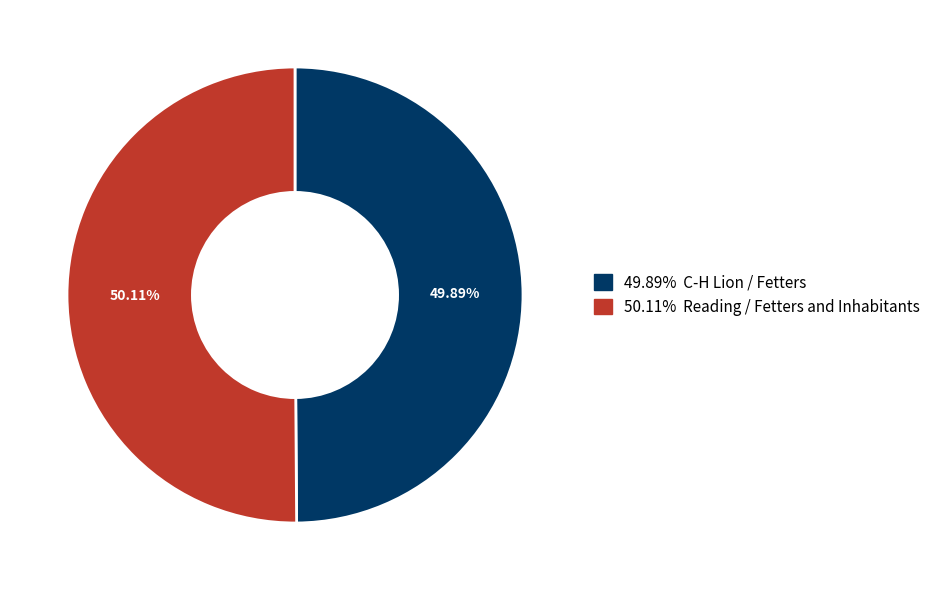

Is there any slice that represents more than half of the pie?

Yes